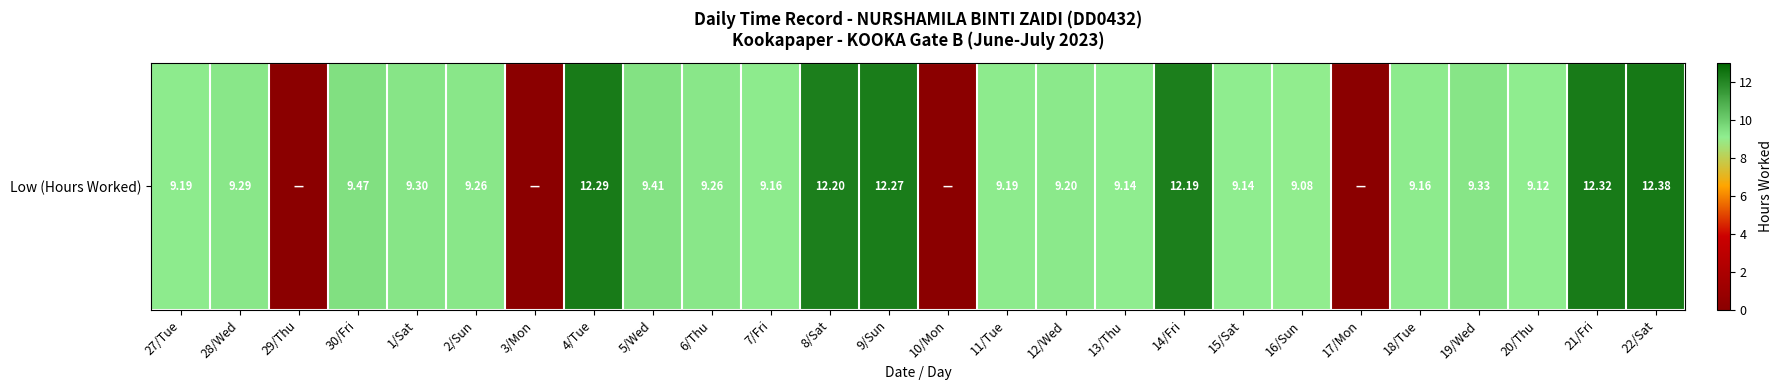

Rank the categories by value from lowest to highest.

29/Thu, 3/Mon, 10/Mon, 17/Mon, 16/Sun, 20/Thu, 13/Thu, 15/Sat, 7/Fri, 18/Tue, 27/Tue, 11/Tue, 12/Wed, 2/Sun, 6/Thu, 28/Wed, 1/Sat, 19/Wed, 5/Wed, 30/Fri, 14/Fri, 8/Sat, 9/Sun, 4/Tue, 21/Fri, 22/Sat